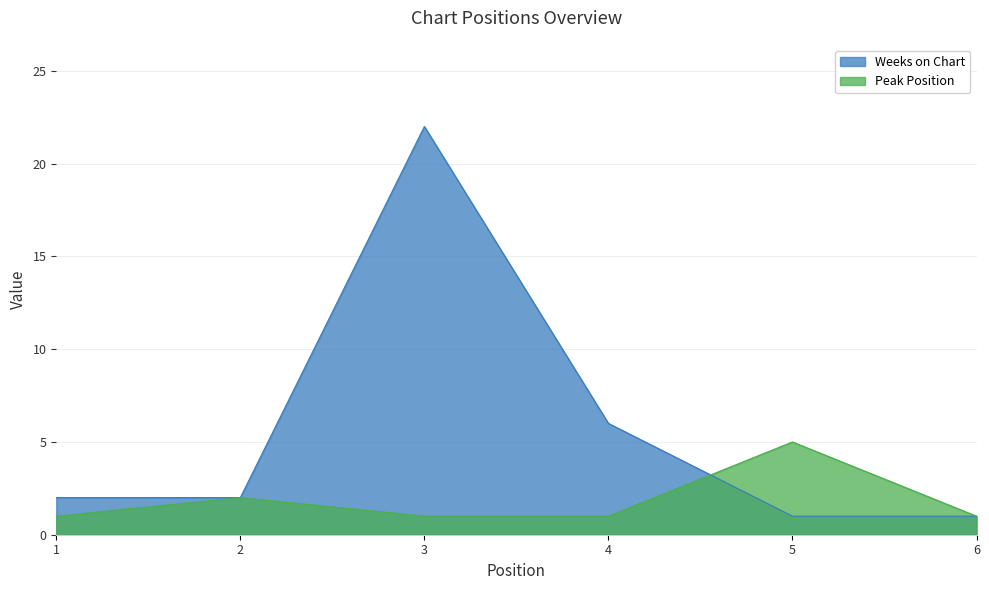

At how many categories does at least one series exceed 13?

1